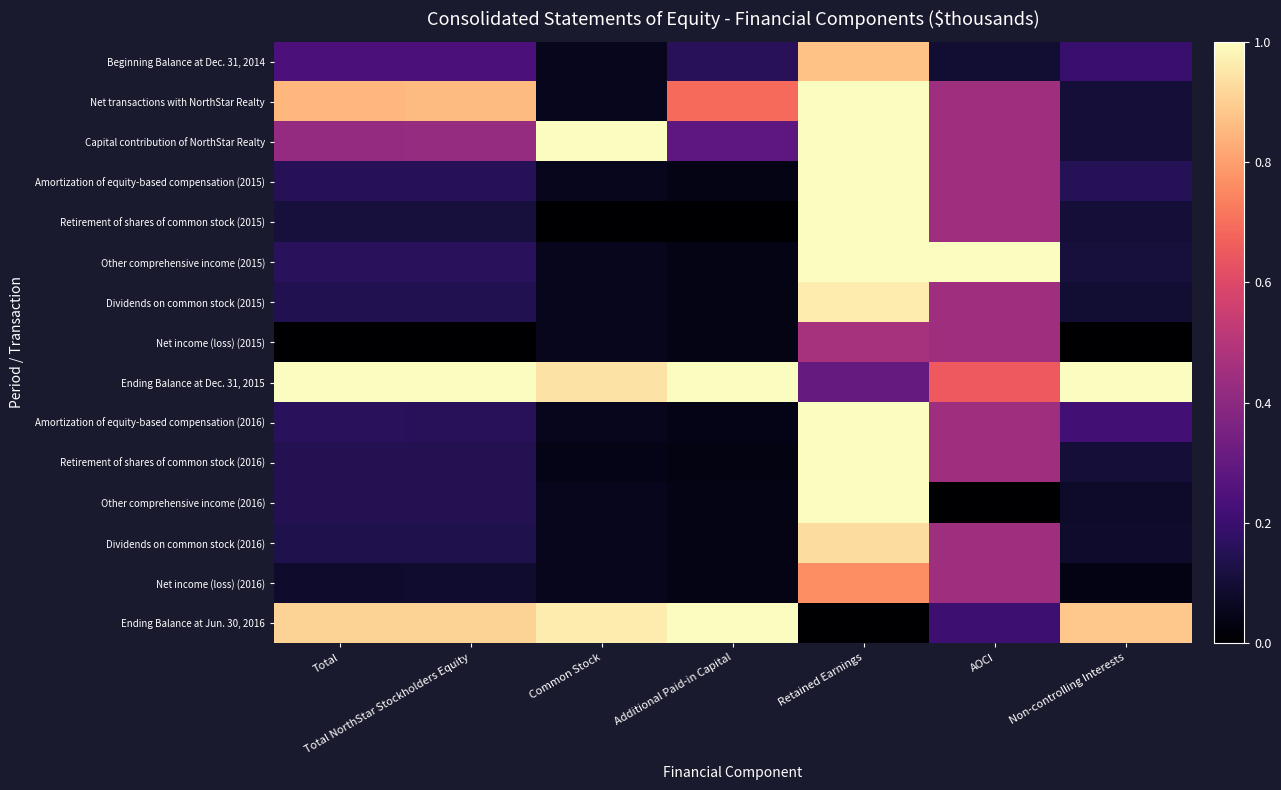

Reading left to right, transcribe all the data shown in this chart.

Beginning Balance at Dec. 31, 2014: Total=0.2	Total NorthStar Stockholders Equity=0.2	Common Stock=0.1	Additional Paid-in Capital=0.2	Retained Earnings=0.9	AOCI=0.1	Non-controlling Interests=0.2
Net transactions with NorthStar Realty: Total=0.8	Total NorthStar Stockholders Equity=0.9	Common Stock=0.1	Additional Paid-in Capital=0.7	Retained Earnings=1.0	AOCI=0.4	Non-controlling Interests=0.1
Capital contribution of NorthStar Realty: Total=0.4	Total NorthStar Stockholders Equity=0.4	Common Stock=1.0	Additional Paid-in Capital=0.3	Retained Earnings=1.0	AOCI=0.4	Non-controlling Interests=0.1
Amortization of equity-based compensation (2015): Total=0.2	Total NorthStar Stockholders Equity=0.2	Common Stock=0.1	Additional Paid-in Capital=0.0	Retained Earnings=1.0	AOCI=0.4	Non-controlling Interests=0.1
Retirement of shares of common stock (2015): Total=0.1	Total NorthStar Stockholders Equity=0.1	Common Stock=0.0	Additional Paid-in Capital=0.0	Retained Earnings=1.0	AOCI=0.4	Non-controlling Interests=0.1
Other comprehensive income (2015): Total=0.2	Total NorthStar Stockholders Equity=0.2	Common Stock=0.1	Additional Paid-in Capital=0.0	Retained Earnings=1.0	AOCI=1.0	Non-controlling Interests=0.1
Dividends on common stock (2015): Total=0.1	Total NorthStar Stockholders Equity=0.1	Common Stock=0.1	Additional Paid-in Capital=0.0	Retained Earnings=1.0	AOCI=0.4	Non-controlling Interests=0.1
Net income (loss) (2015): Total=0.0	Total NorthStar Stockholders Equity=0.0	Common Stock=0.1	Additional Paid-in Capital=0.0	Retained Earnings=0.5	AOCI=0.4	Non-controlling Interests=0.0
Ending Balance at Dec. 31, 2015: Total=1.0	Total NorthStar Stockholders Equity=1.0	Common Stock=0.9	Additional Paid-in Capital=1.0	Retained Earnings=0.3	AOCI=0.7	Non-controlling Interests=1.0
Amortization of equity-based compensation (2016): Total=0.2	Total NorthStar Stockholders Equity=0.2	Common Stock=0.1	Additional Paid-in Capital=0.0	Retained Earnings=1.0	AOCI=0.4	Non-controlling Interests=0.2
Retirement of shares of common stock (2016): Total=0.1	Total NorthStar Stockholders Equity=0.1	Common Stock=0.0	Additional Paid-in Capital=0.0	Retained Earnings=1.0	AOCI=0.4	Non-controlling Interests=0.1
Other comprehensive income (2016): Total=0.1	Total NorthStar Stockholders Equity=0.1	Common Stock=0.1	Additional Paid-in Capital=0.0	Retained Earnings=1.0	AOCI=0.0	Non-controlling Interests=0.1
Dividends on common stock (2016): Total=0.1	Total NorthStar Stockholders Equity=0.1	Common Stock=0.1	Additional Paid-in Capital=0.0	Retained Earnings=0.9	AOCI=0.4	Non-controlling Interests=0.1
Net income (loss) (2016): Total=0.1	Total NorthStar Stockholders Equity=0.1	Common Stock=0.1	Additional Paid-in Capital=0.0	Retained Earnings=0.8	AOCI=0.4	Non-controlling Interests=0.0
Ending Balance at Jun. 30, 2016: Total=0.9	Total NorthStar Stockholders Equity=0.9	Common Stock=1.0	Additional Paid-in Capital=1.0	Retained Earnings=0.0	AOCI=0.2	Non-controlling Interests=0.9